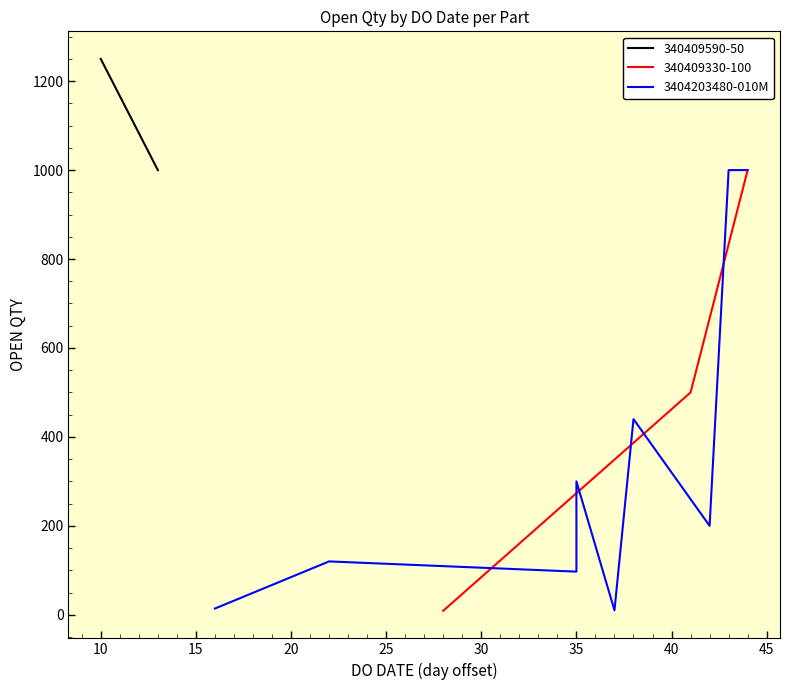

What is the highest value of the 340409330-100 series?

1000